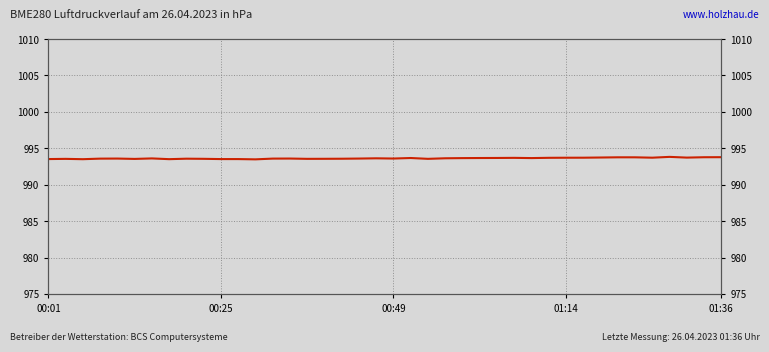

How many interior local peaks (higher than both neighbors) does the data have?

10